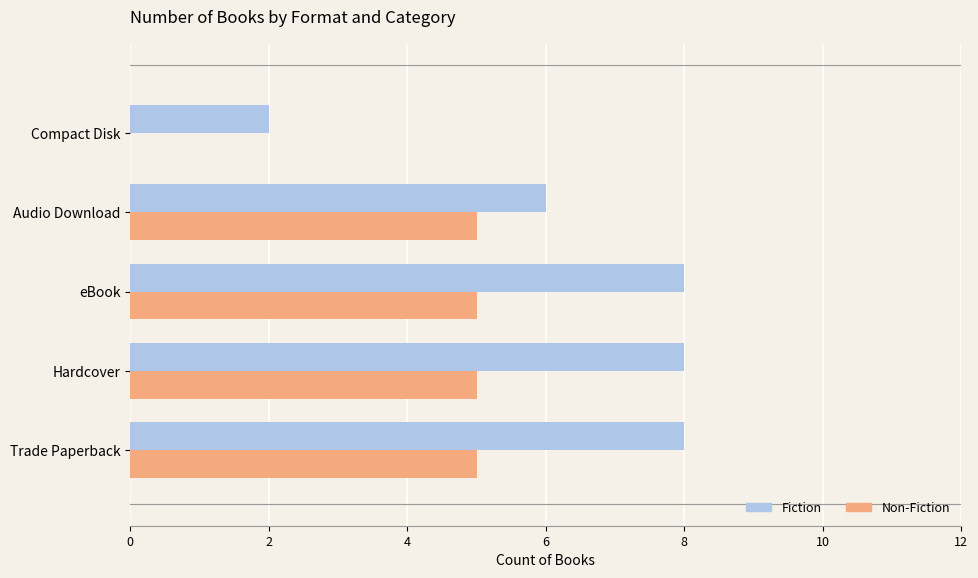

Count the number of categories in the chart.

5